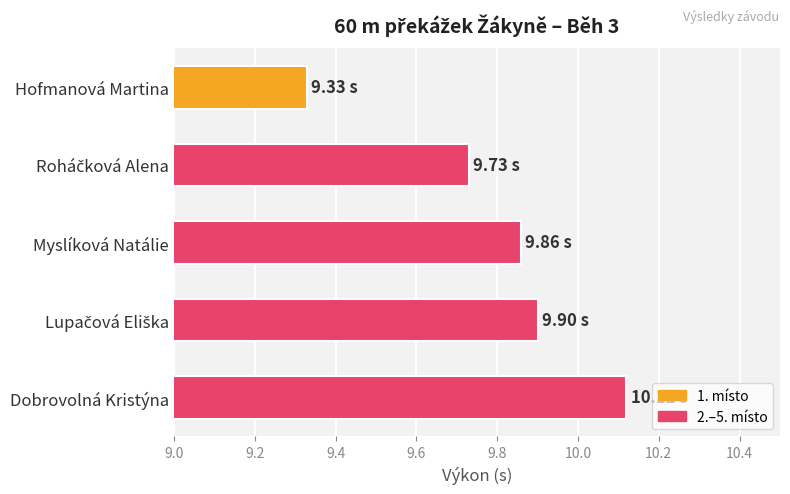

How many series are shown in this chart?

1